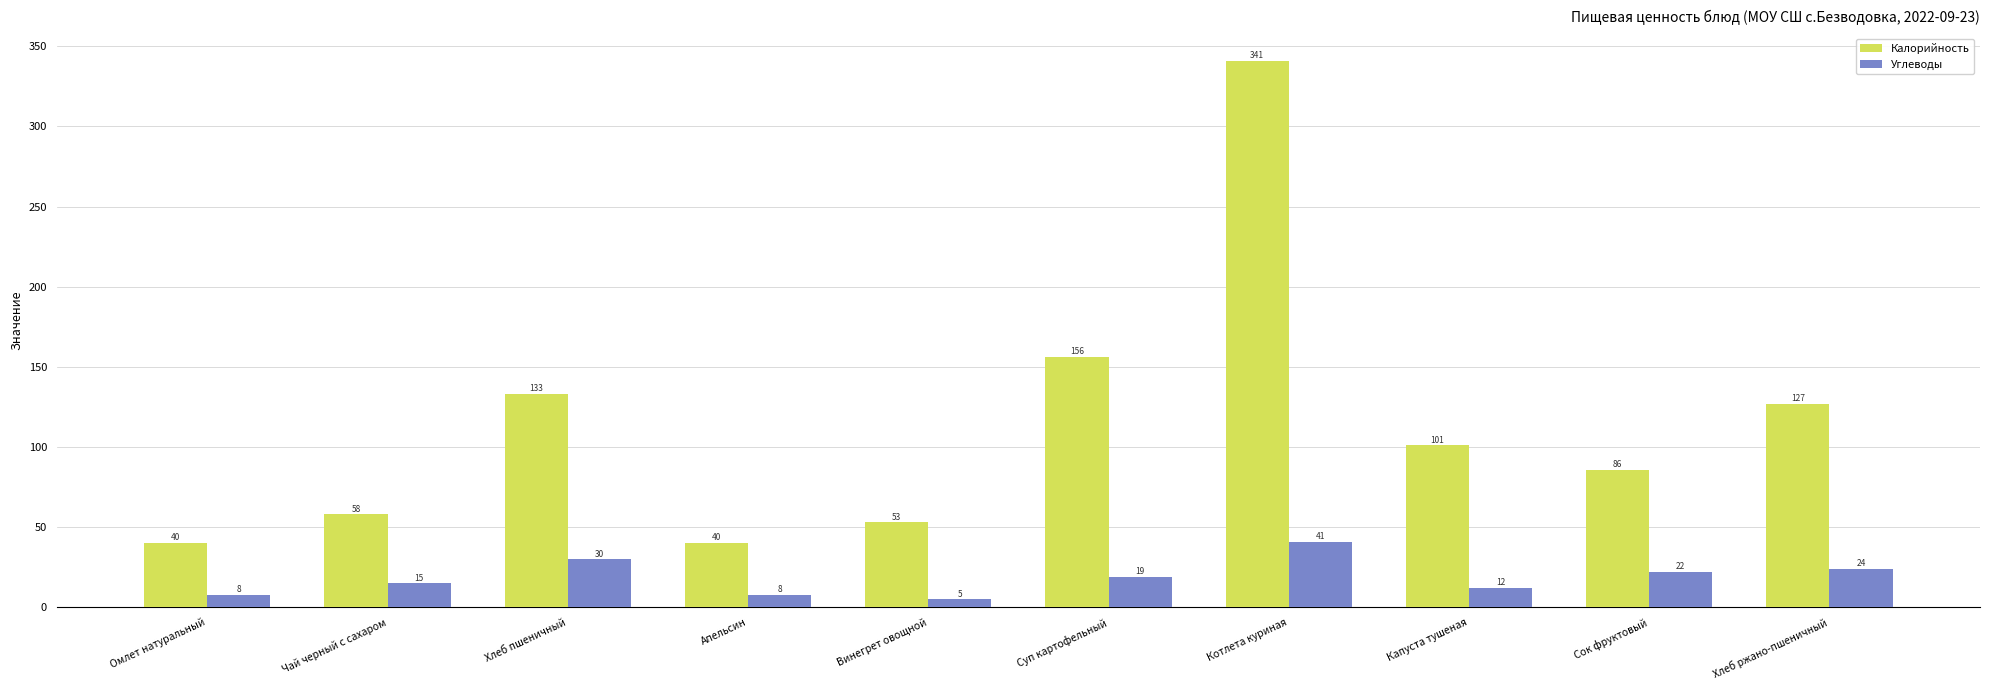

What is the label of the 4th bar from the left?

Апельсин